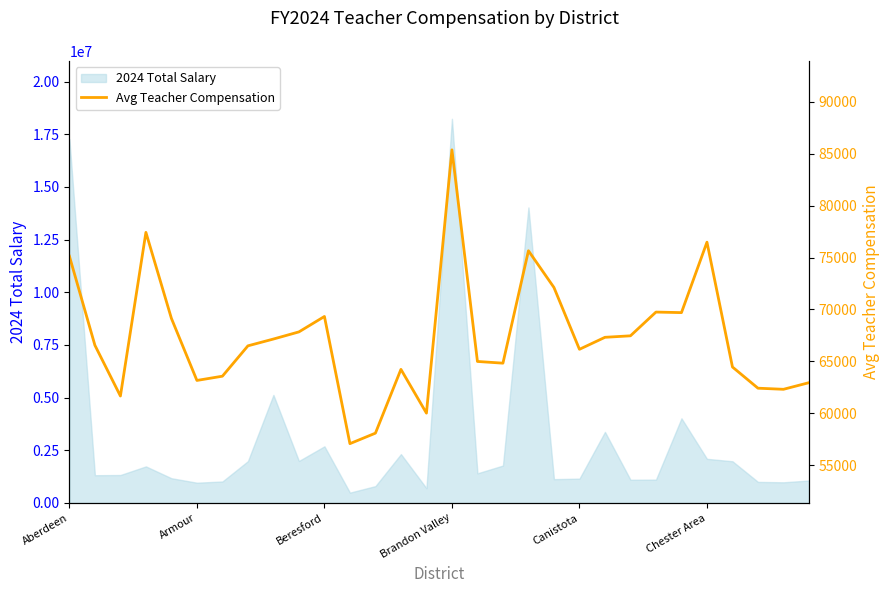

The value of 2024 Total Salary at Canistota is 1153373. True or false?

True